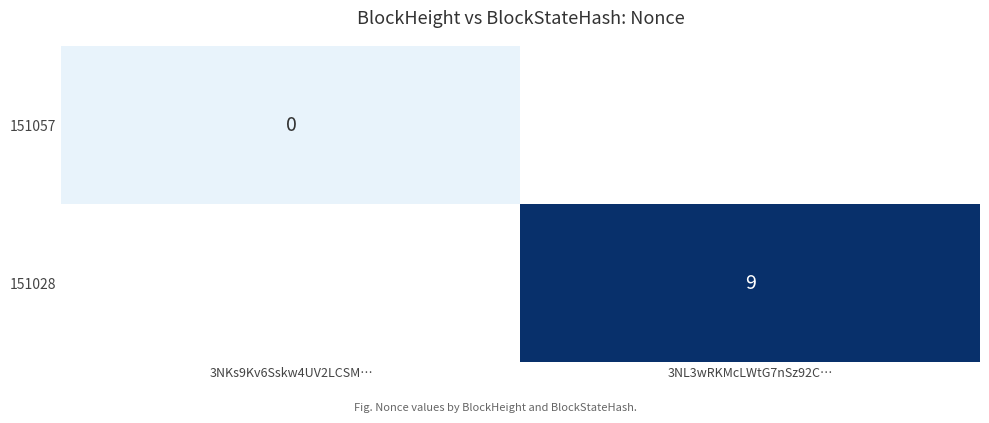

True or false: 151028 has a value of 9 at 3NL3wRKMcLWtG7nSz92C….

True